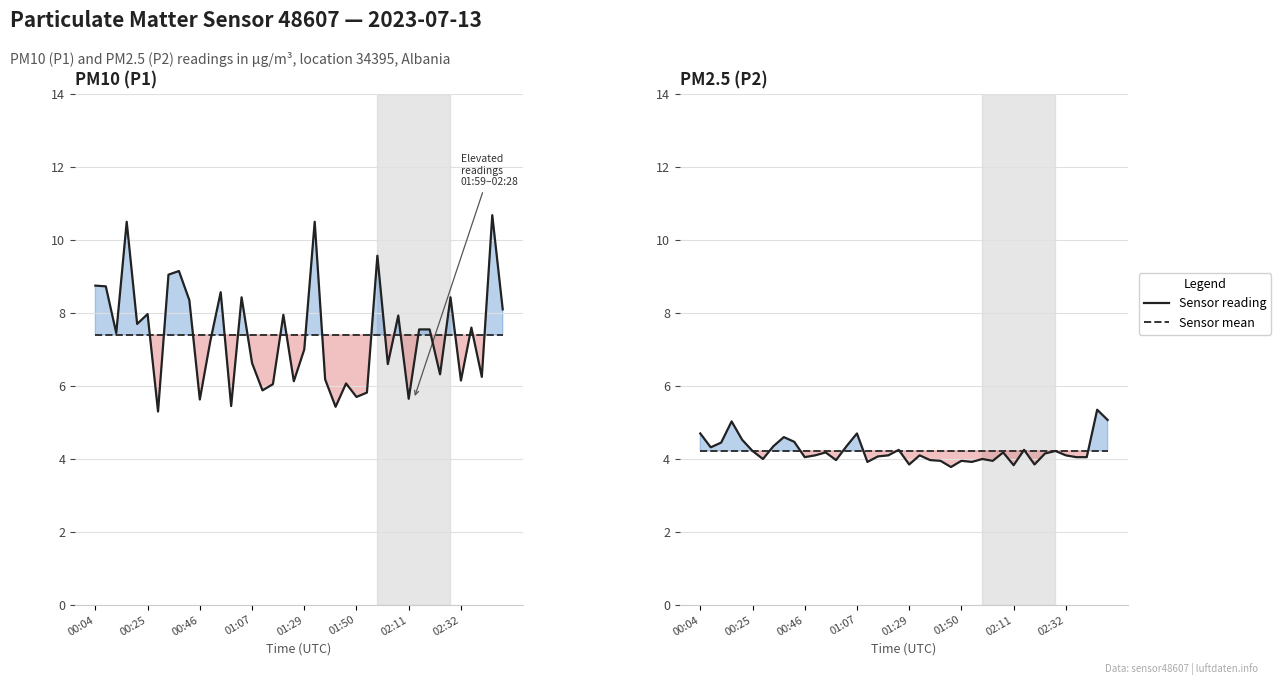

True or false: PM2.5 (P2) and PM10 (P1) intersect in this chart.

False